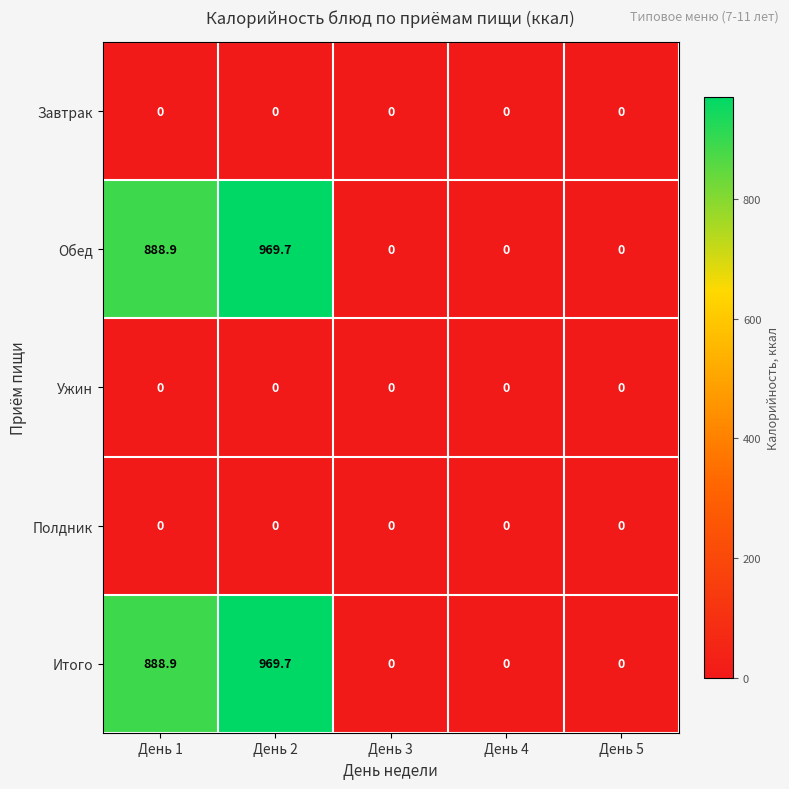

Reading left to right, what are all the values shown in this chart?

Завтрак: 0.0	0.0	0.0	0.0	0.0
Обед: 888.9	969.7	0.0	0.0	0.0
Ужин: 0.0	0.0	0.0	0.0	0.0
Полдник: 0.0	0.0	0.0	0.0	0.0
Итого: 888.9	969.7	0.0	0.0	0.0